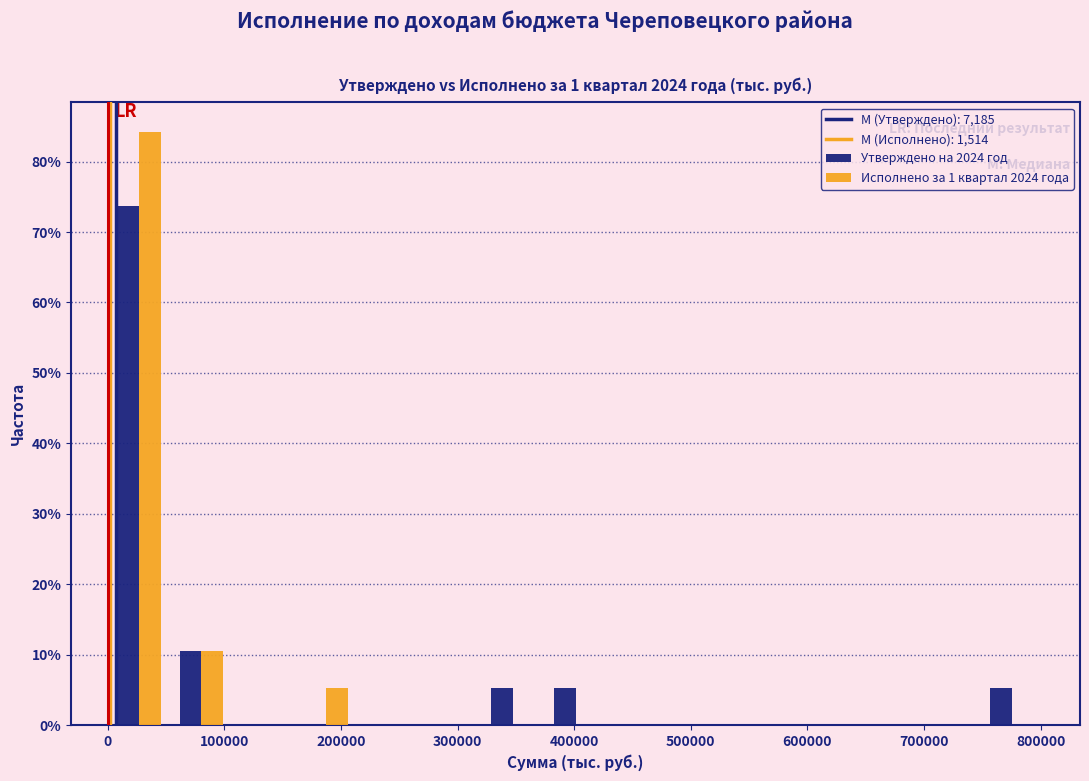

In the Исполнено за 1 квартал 2024 года series, which range on the x-axis has the tallest bar?

0 to 50000